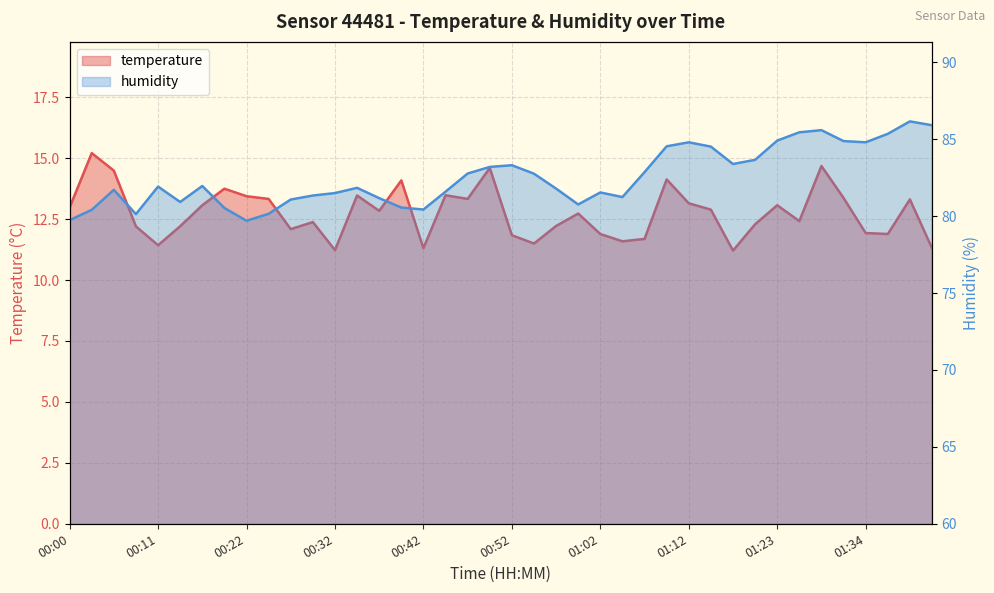

At which label does humidity reach its peak?

01:39